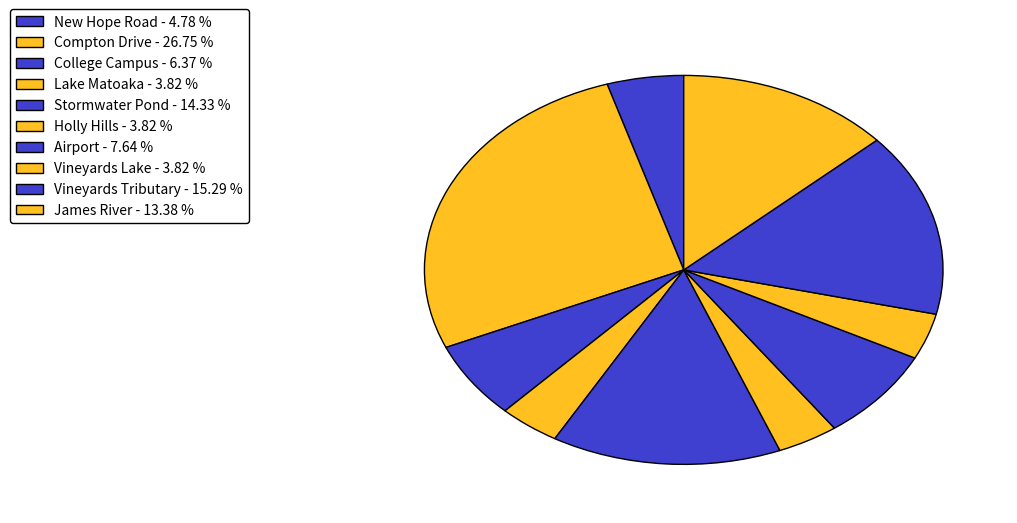

Is there any slice that represents more than half of the pie?

No